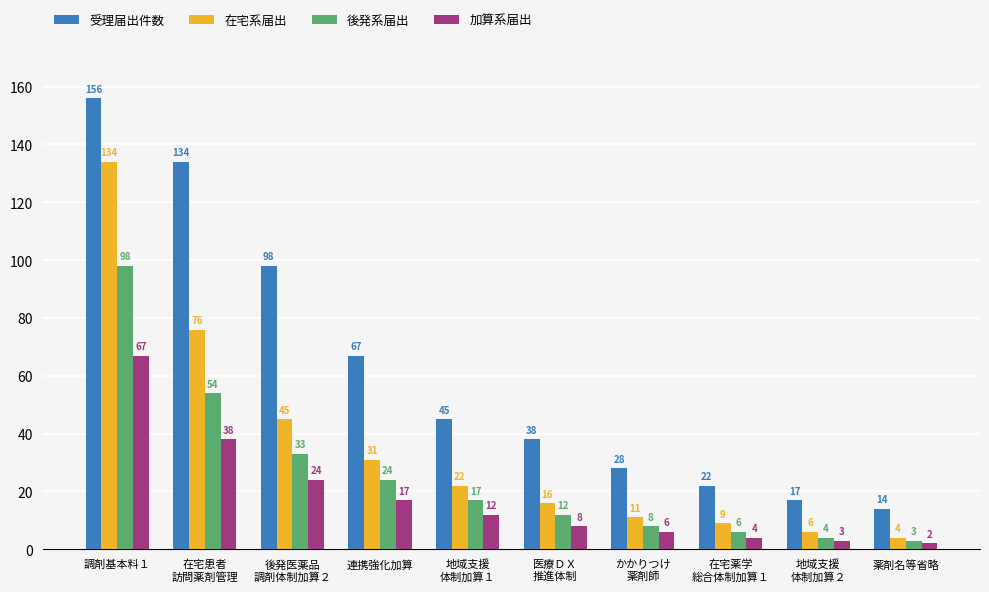

At how many categories does at least one series exceed 77?

3